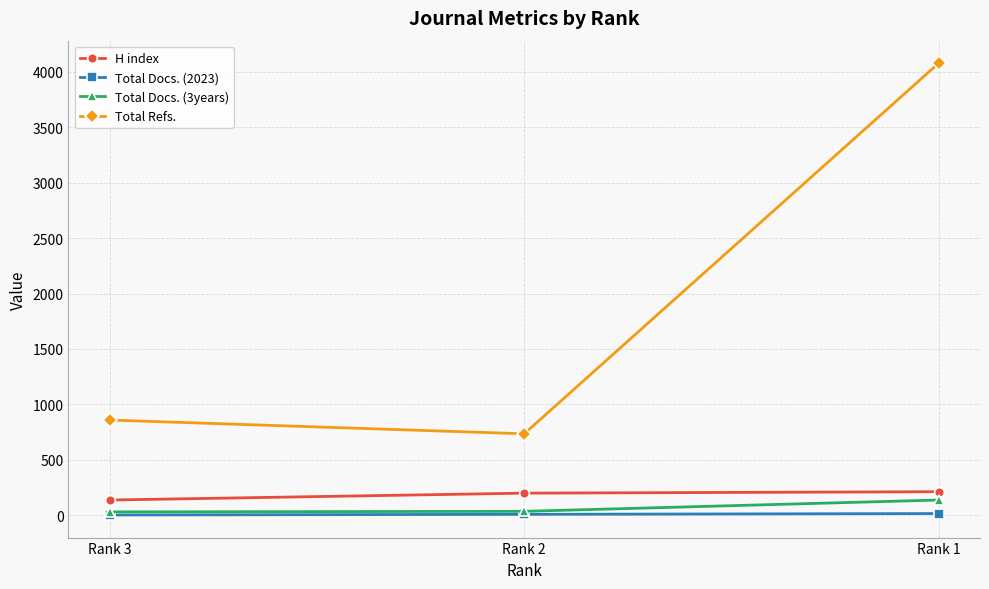

Does the chart have visible grid lines?

Yes